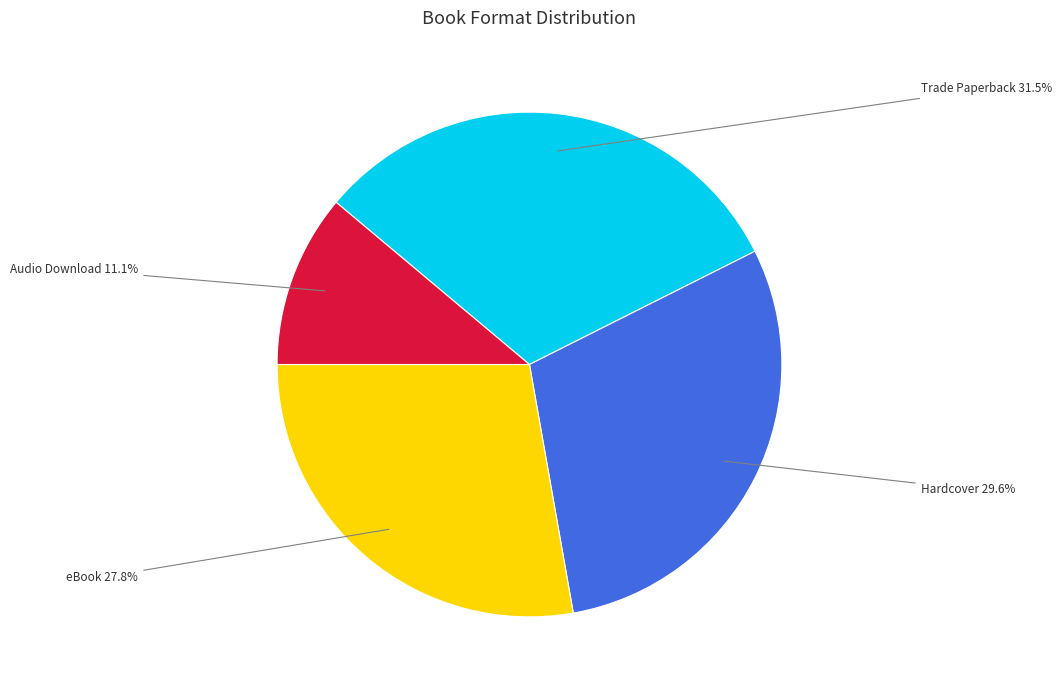

To the nearest percent, what is the difference between the Audio Download and Trade Paperback slice percentages?

20%